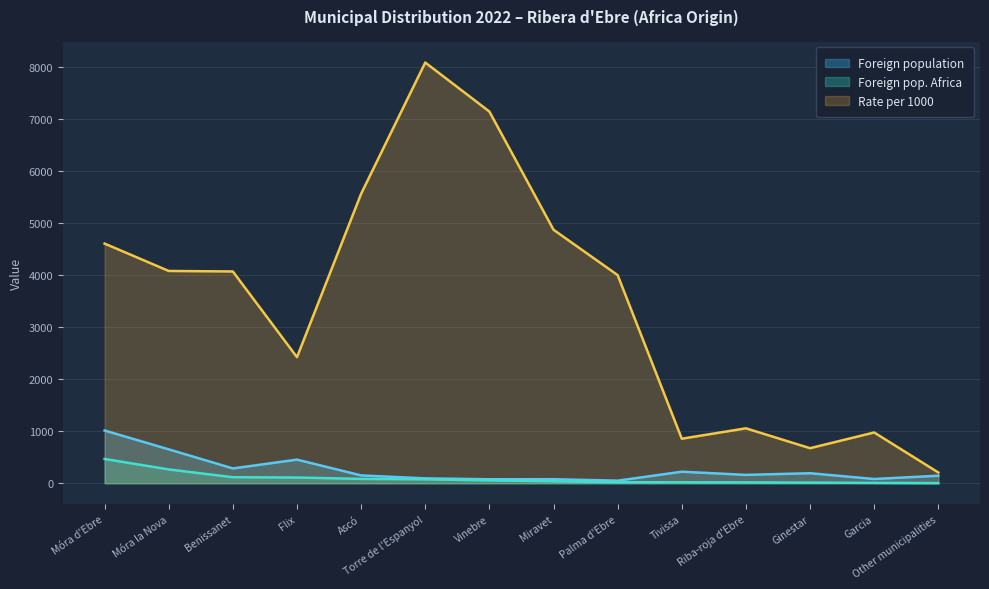

True or false: Foreign population and Foreign pop. Africa cross at least once.

False